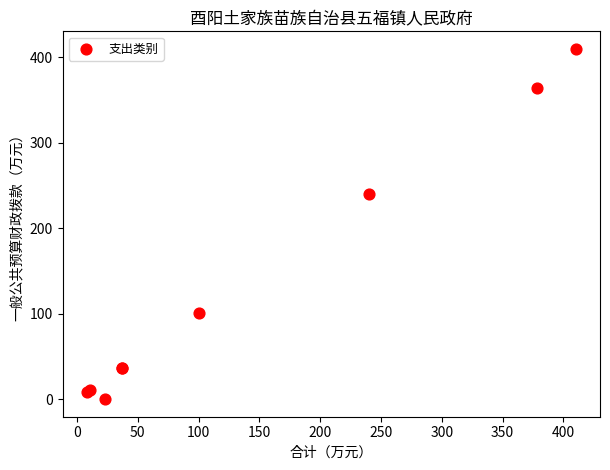

What Y value in the scatter plot is closest to 205?

240.0